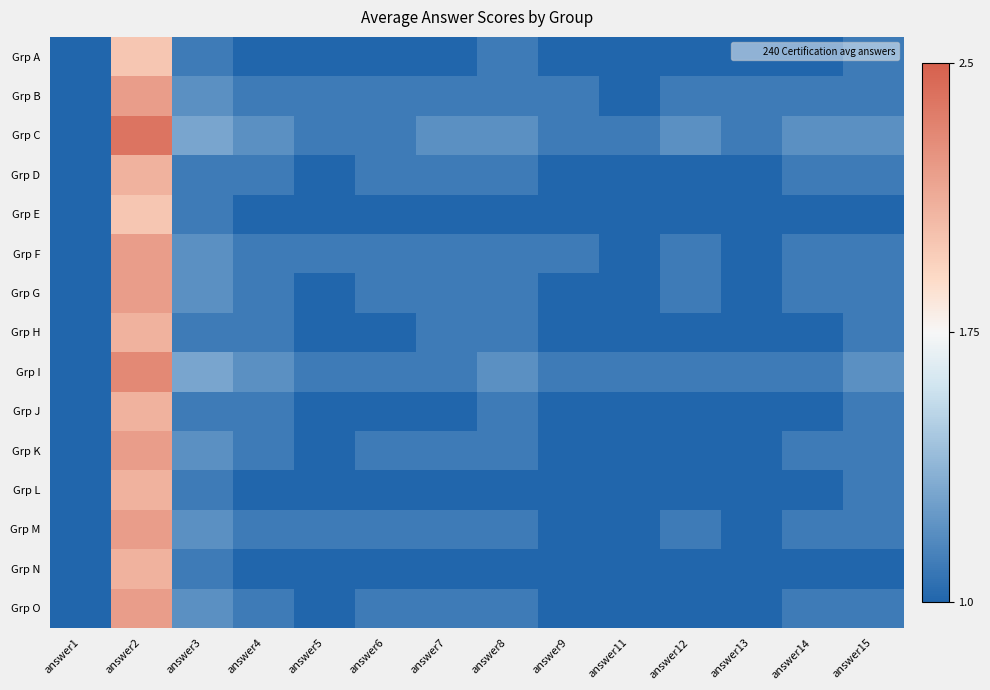

Reading left to right, list all the values displayed in this chart.

Grp A: answer1=1.0	answer2=2.0	answer3=1.1	answer4=1.0	answer5=1.0	answer6=1.0	answer7=1.0	answer8=1.1	answer9=1.0	answer11=1.0	answer12=1.0	answer13=1.0	answer14=1.0	answer15=1.1
Grp B: answer1=1.0	answer2=2.2	answer3=1.2	answer4=1.1	answer5=1.1	answer6=1.1	answer7=1.1	answer8=1.1	answer9=1.1	answer11=1.0	answer12=1.1	answer13=1.1	answer14=1.1	answer15=1.1
Grp C: answer1=1.0	answer2=2.4	answer3=1.3	answer4=1.2	answer5=1.1	answer6=1.1	answer7=1.2	answer8=1.2	answer9=1.1	answer11=1.1	answer12=1.2	answer13=1.1	answer14=1.2	answer15=1.2
Grp D: answer1=1.0	answer2=2.1	answer3=1.1	answer4=1.1	answer5=1.0	answer6=1.1	answer7=1.1	answer8=1.1	answer9=1.0	answer11=1.0	answer12=1.0	answer13=1.0	answer14=1.1	answer15=1.1
Grp E: answer1=1.0	answer2=2.0	answer3=1.1	answer4=1.0	answer5=1.0	answer6=1.0	answer7=1.0	answer8=1.0	answer9=1.0	answer11=1.0	answer12=1.0	answer13=1.0	answer14=1.0	answer15=1.0
Grp F: answer1=1.0	answer2=2.2	answer3=1.2	answer4=1.1	answer5=1.1	answer6=1.1	answer7=1.1	answer8=1.1	answer9=1.1	answer11=1.0	answer12=1.1	answer13=1.0	answer14=1.1	answer15=1.1
Grp G: answer1=1.0	answer2=2.2	answer3=1.2	answer4=1.1	answer5=1.0	answer6=1.1	answer7=1.1	answer8=1.1	answer9=1.0	answer11=1.0	answer12=1.1	answer13=1.0	answer14=1.1	answer15=1.1
Grp H: answer1=1.0	answer2=2.1	answer3=1.1	answer4=1.1	answer5=1.0	answer6=1.0	answer7=1.1	answer8=1.1	answer9=1.0	answer11=1.0	answer12=1.0	answer13=1.0	answer14=1.0	answer15=1.1
Grp I: answer1=1.0	answer2=2.3	answer3=1.3	answer4=1.2	answer5=1.1	answer6=1.1	answer7=1.1	answer8=1.2	answer9=1.1	answer11=1.1	answer12=1.1	answer13=1.1	answer14=1.1	answer15=1.2
Grp J: answer1=1.0	answer2=2.1	answer3=1.1	answer4=1.1	answer5=1.0	answer6=1.0	answer7=1.0	answer8=1.1	answer9=1.0	answer11=1.0	answer12=1.0	answer13=1.0	answer14=1.0	answer15=1.1
Grp K: answer1=1.0	answer2=2.2	answer3=1.2	answer4=1.1	answer5=1.0	answer6=1.1	answer7=1.1	answer8=1.1	answer9=1.0	answer11=1.0	answer12=1.0	answer13=1.0	answer14=1.1	answer15=1.1
Grp L: answer1=1.0	answer2=2.1	answer3=1.1	answer4=1.0	answer5=1.0	answer6=1.0	answer7=1.0	answer8=1.0	answer9=1.0	answer11=1.0	answer12=1.0	answer13=1.0	answer14=1.0	answer15=1.1
Grp M: answer1=1.0	answer2=2.2	answer3=1.2	answer4=1.1	answer5=1.1	answer6=1.1	answer7=1.1	answer8=1.1	answer9=1.0	answer11=1.0	answer12=1.1	answer13=1.0	answer14=1.1	answer15=1.1
Grp N: answer1=1.0	answer2=2.1	answer3=1.1	answer4=1.0	answer5=1.0	answer6=1.0	answer7=1.0	answer8=1.0	answer9=1.0	answer11=1.0	answer12=1.0	answer13=1.0	answer14=1.0	answer15=1.0
Grp O: answer1=1.0	answer2=2.2	answer3=1.2	answer4=1.1	answer5=1.0	answer6=1.1	answer7=1.1	answer8=1.1	answer9=1.0	answer11=1.0	answer12=1.0	answer13=1.0	answer14=1.1	answer15=1.1